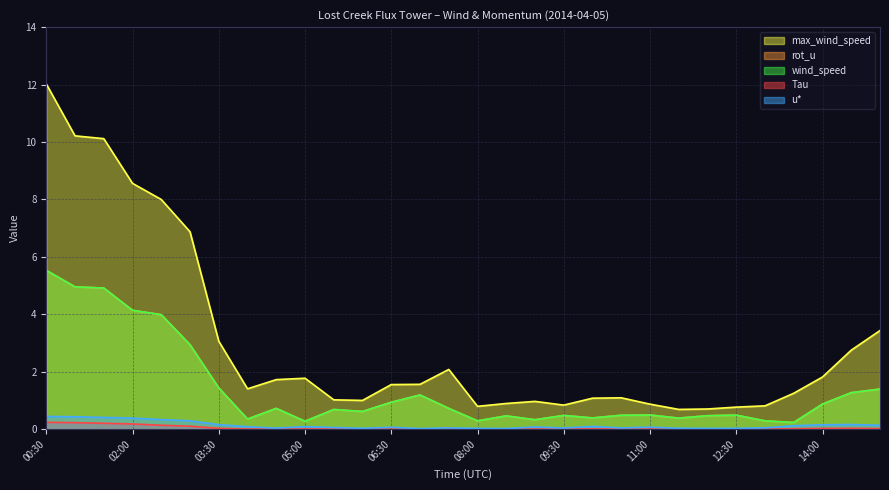

Is the value of rot_u at 06:30 greater than the value of u* at 12:00?

Yes